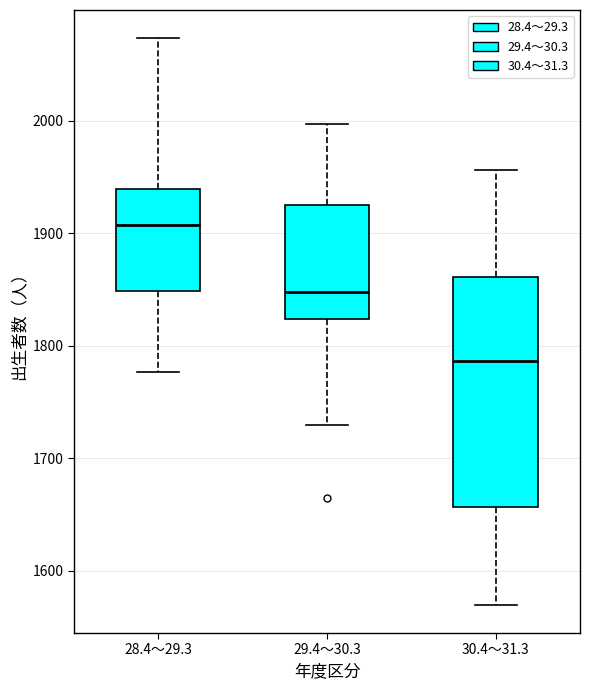

Which box has the highest median line?

28.4～29.3